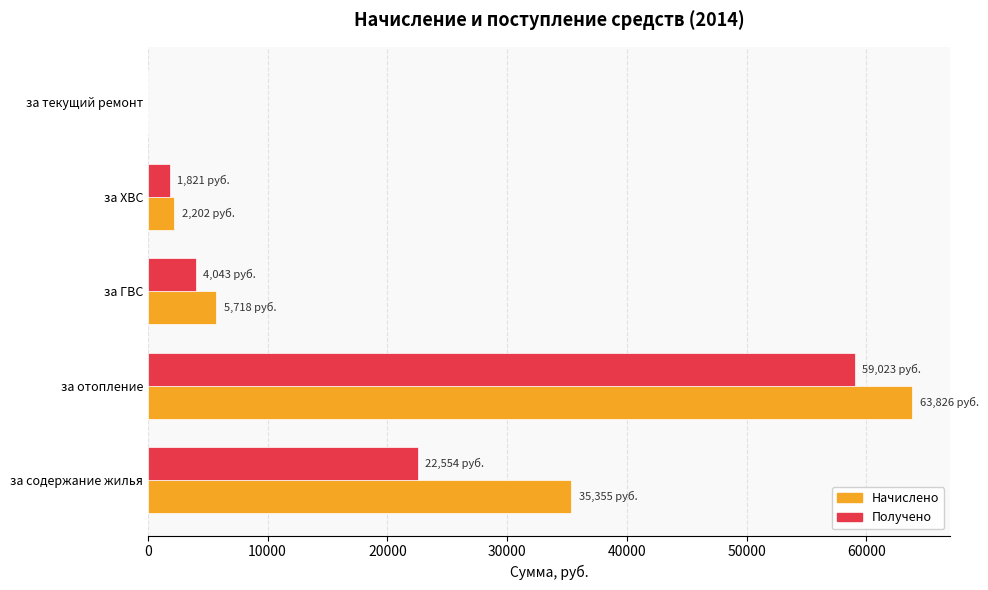

What is the sum of all Начислено values?

107101.2